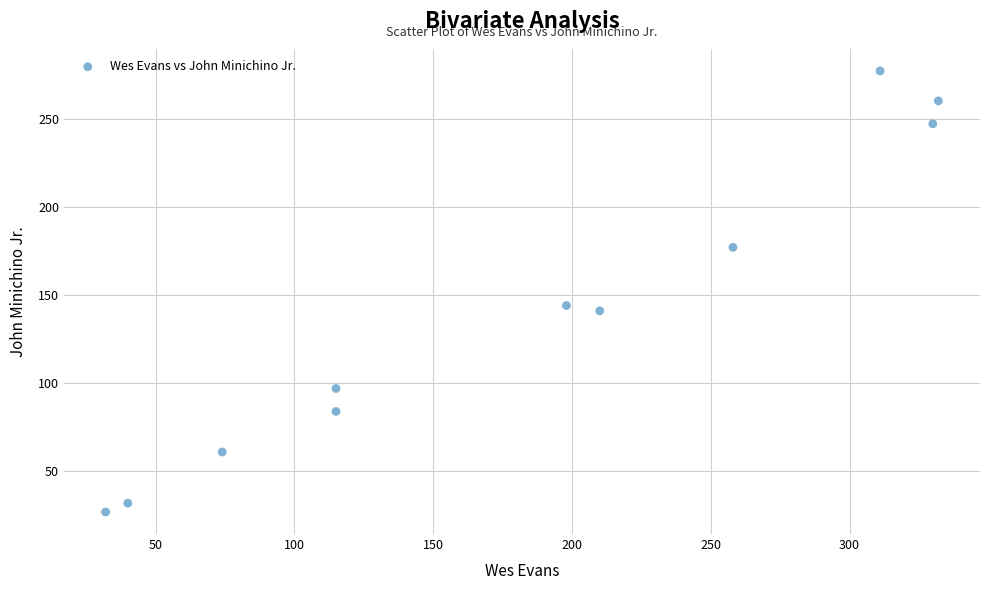

What is the range of X values (max minus min)?

300